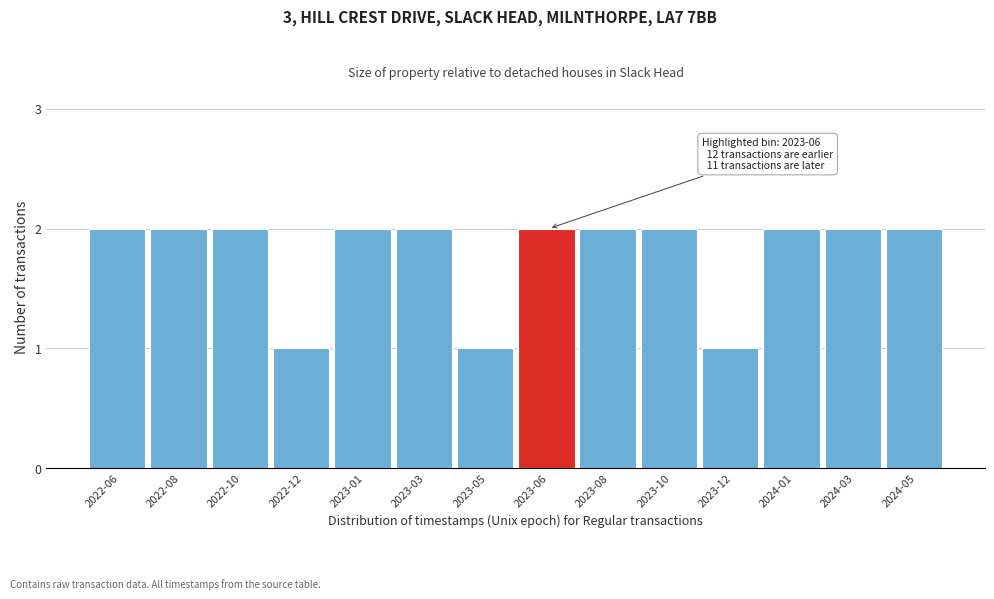

Reading right to left, transcribe all the data shown in this chart.

2	2	2	1	2	2	2	1	2	2	1	2	2	2